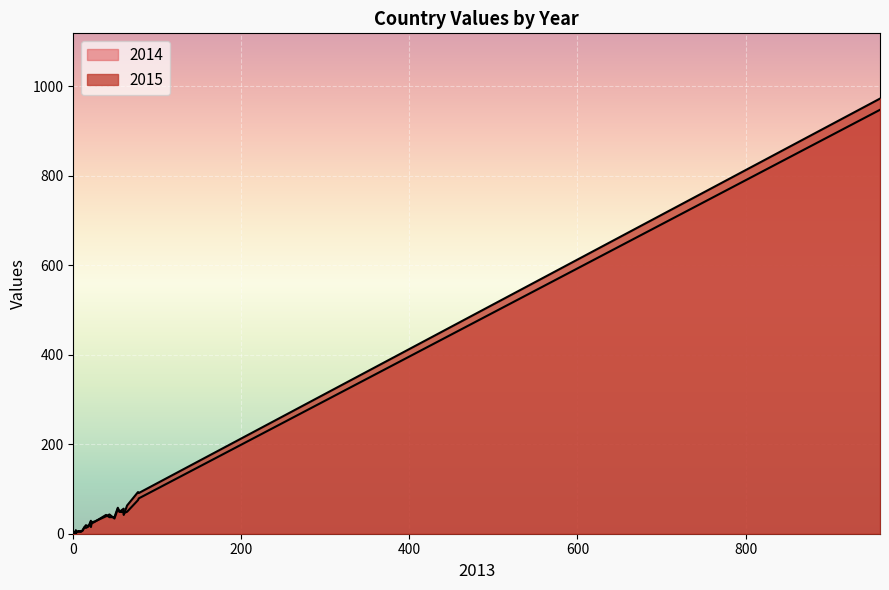

True or false: 2014 has more than 0 points higher than both neighbors.

True